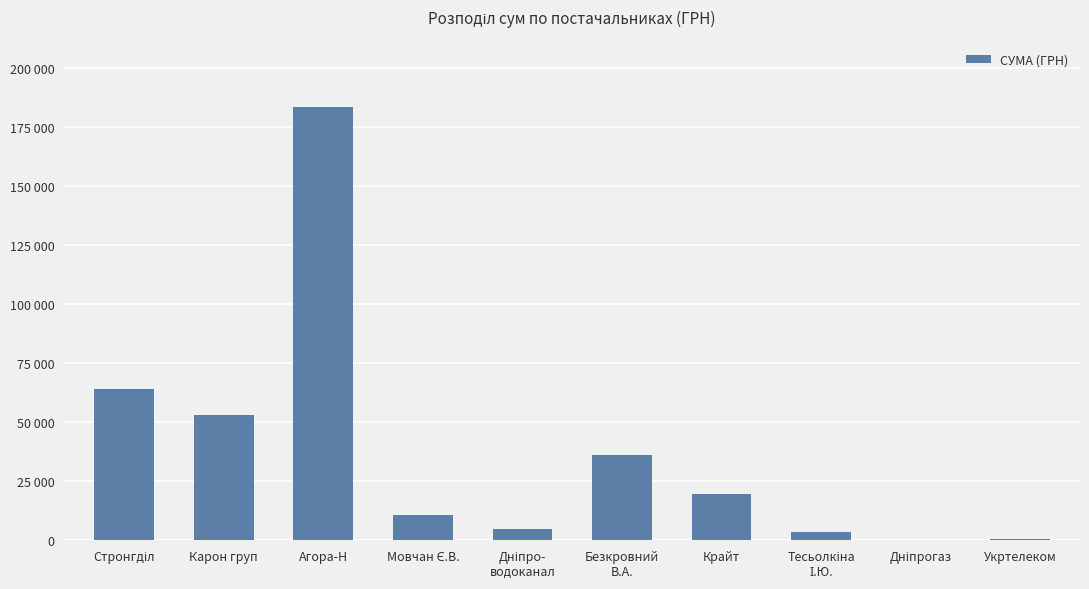

The chart shows a value of 464.0 at Укртелеком. True or false?

True